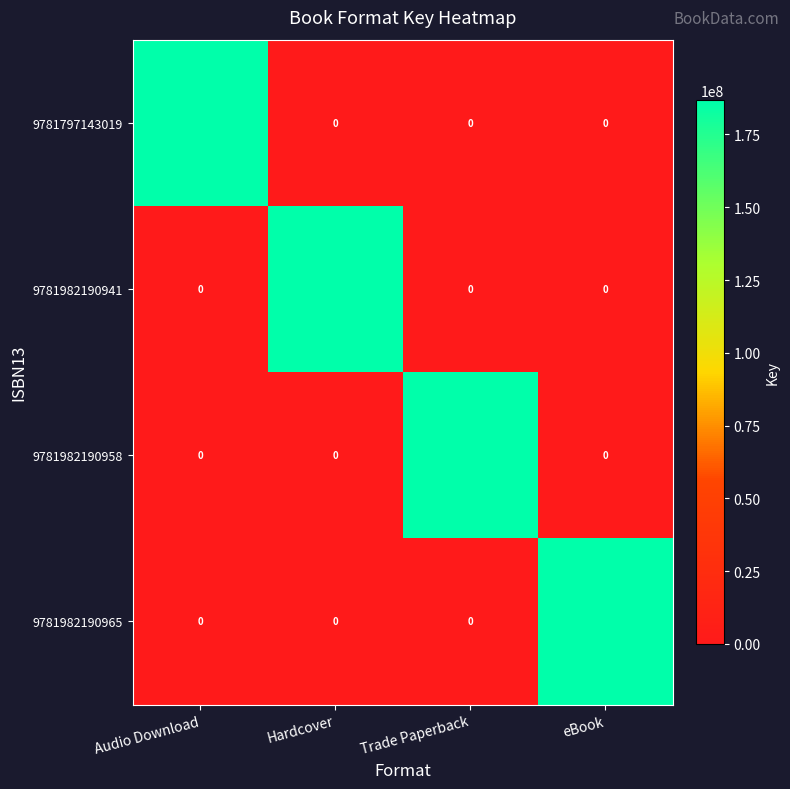

What is the total value across all series at Audio Download?

186729133